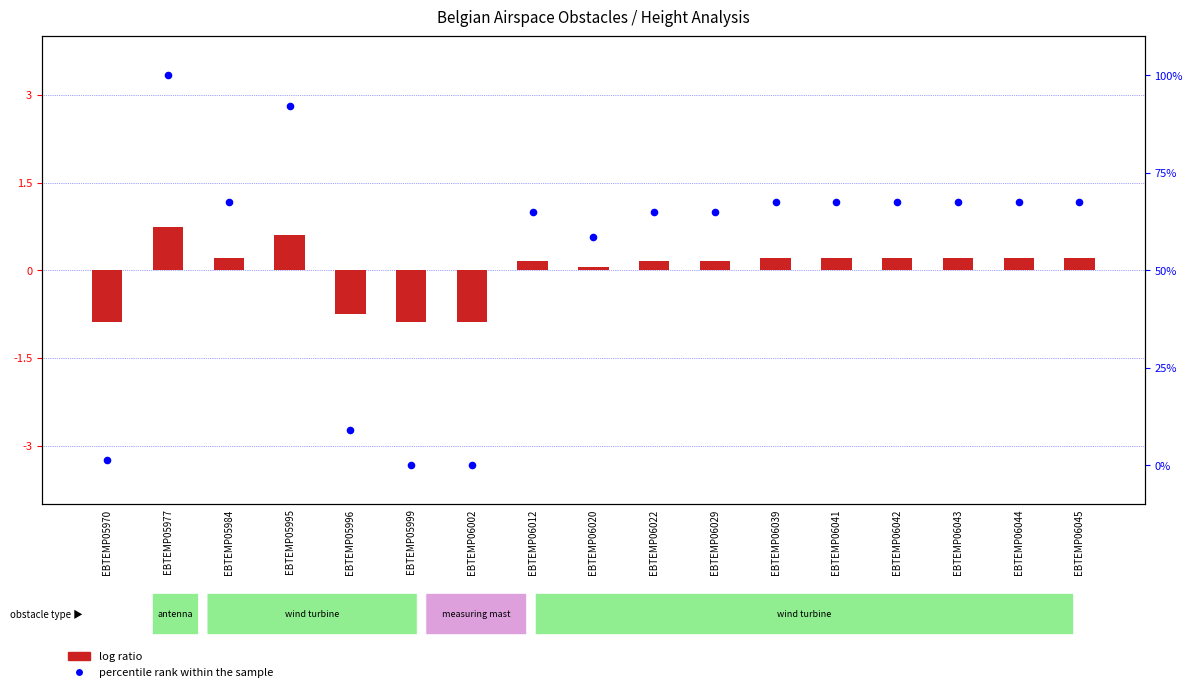

Which series has the widest spread of Y values?

percentile rank within the sample